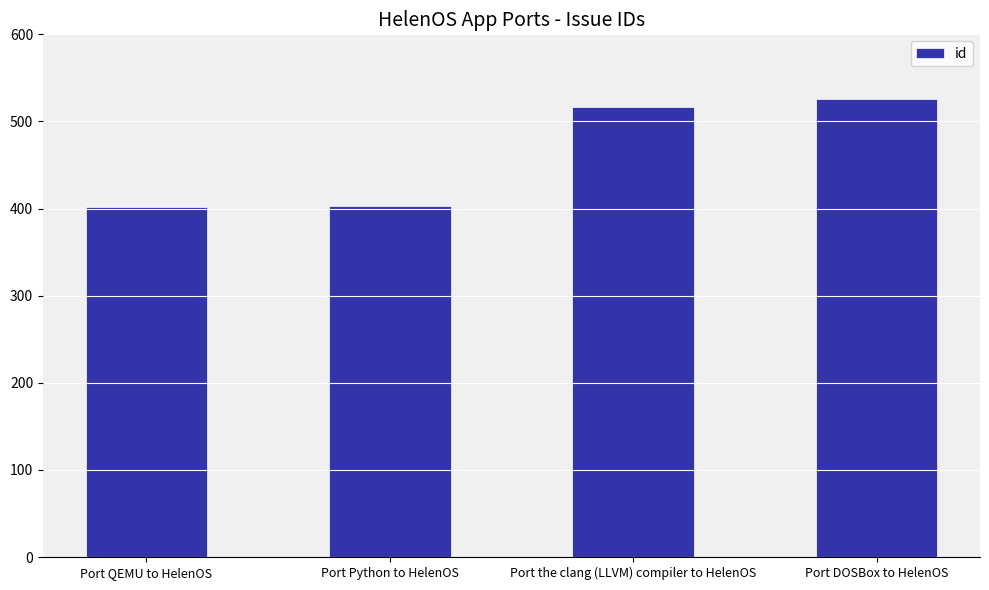

The chart shows a value of 526 at Port DOSBox to HelenOS. True or false?

True